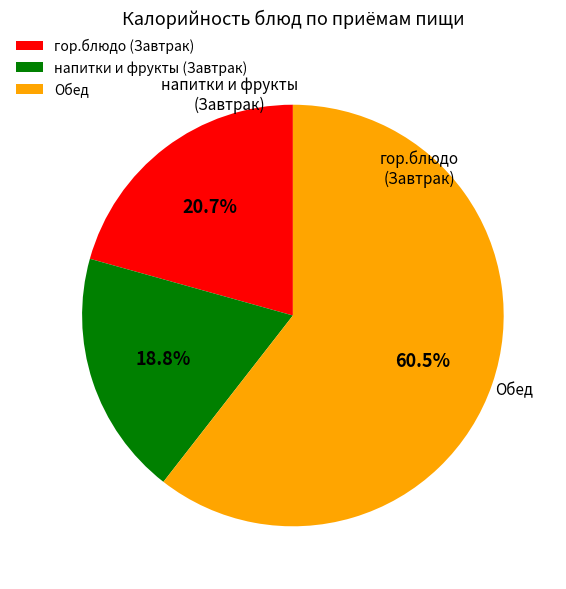

How many slices are in this pie chart?

3